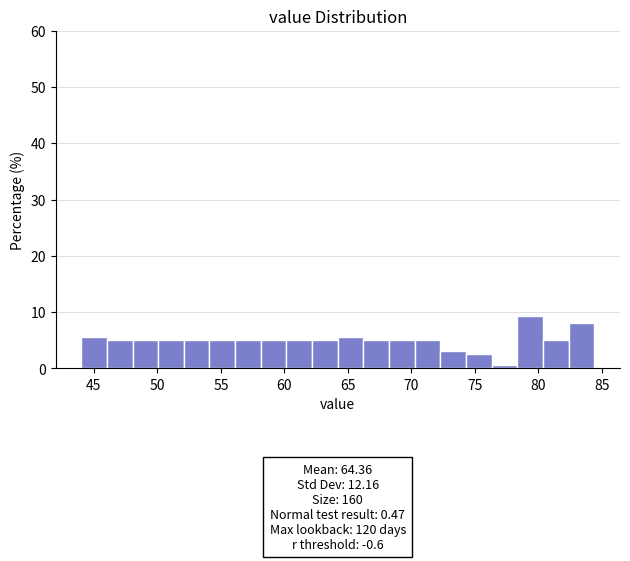

Which range on the x-axis has the tallest bar?

78.5 to 80.5